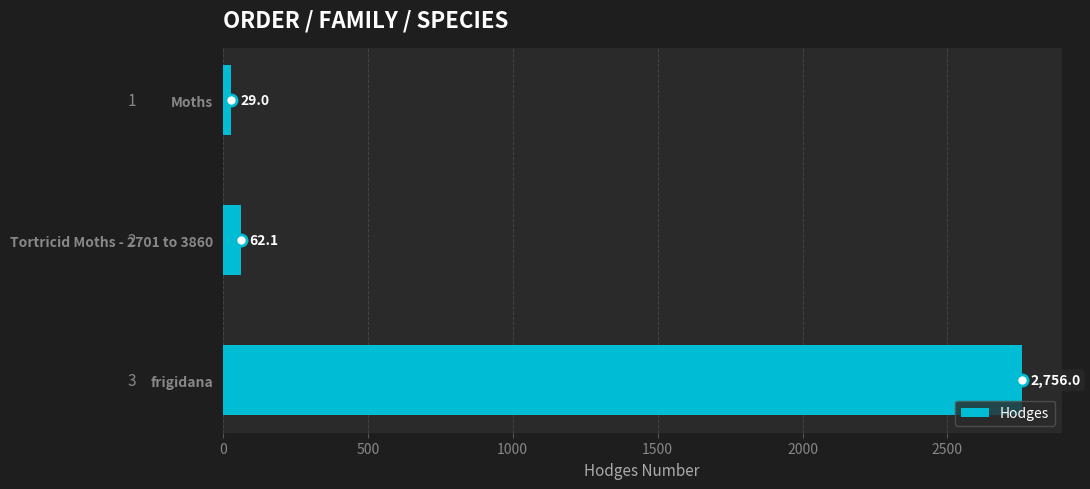

What is the label of the 1st bar from the top?

Moths